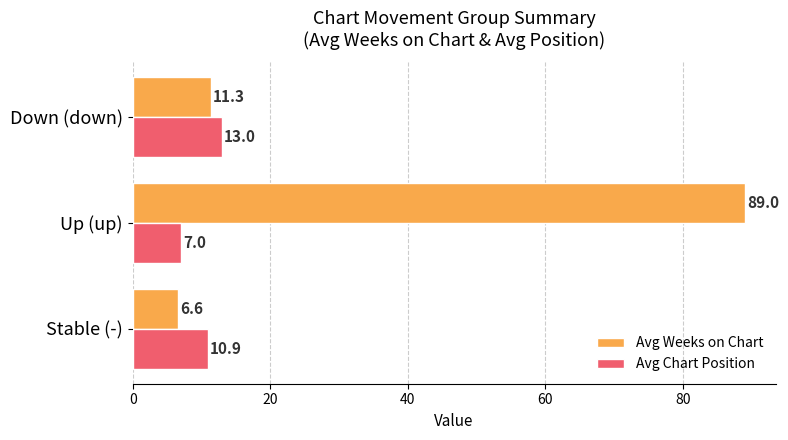

Count the number of categories in the chart.

3